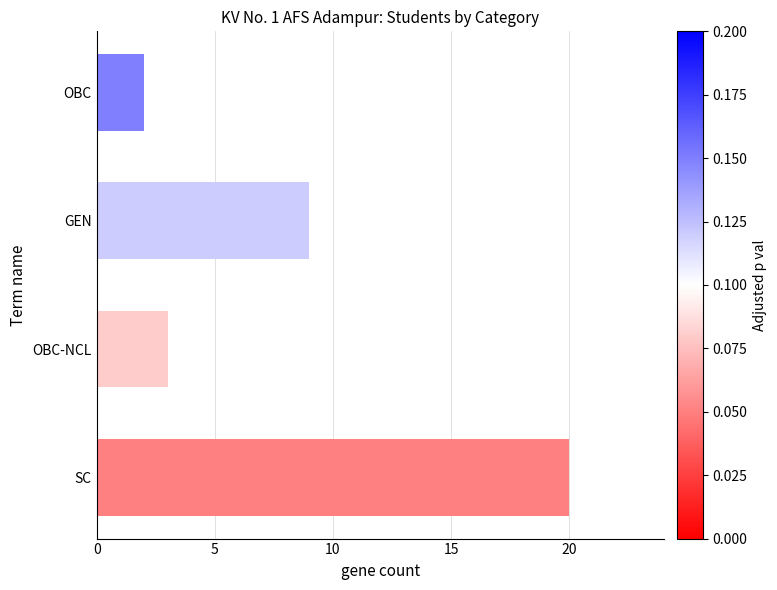

How many categories are shown in the chart?

4